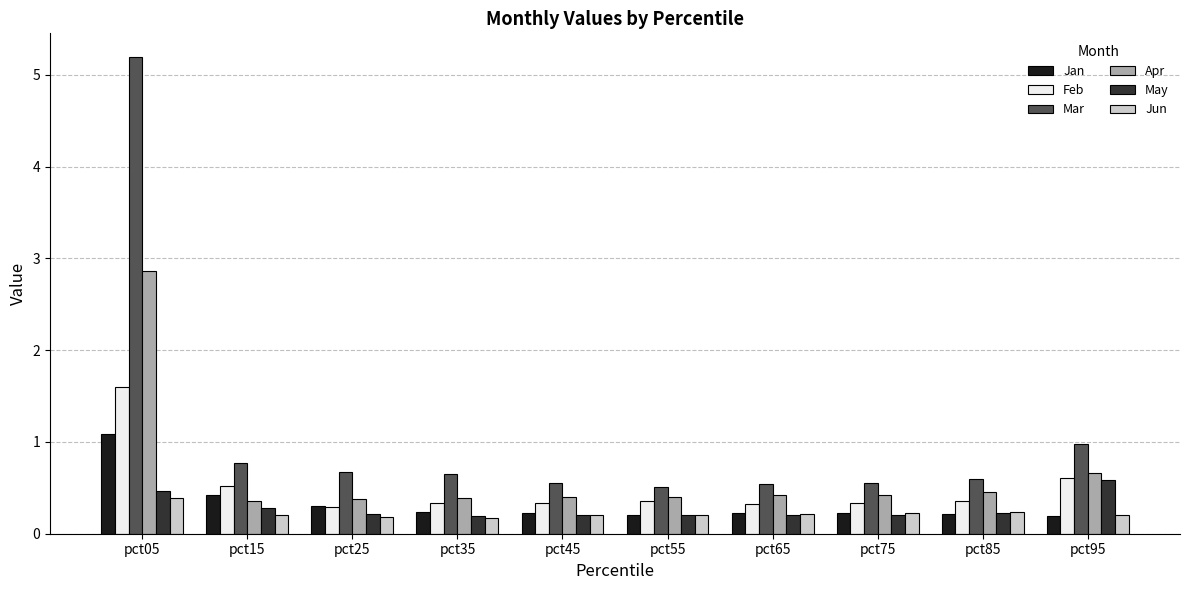

Which series has the largest range (max minus min)?

Mar